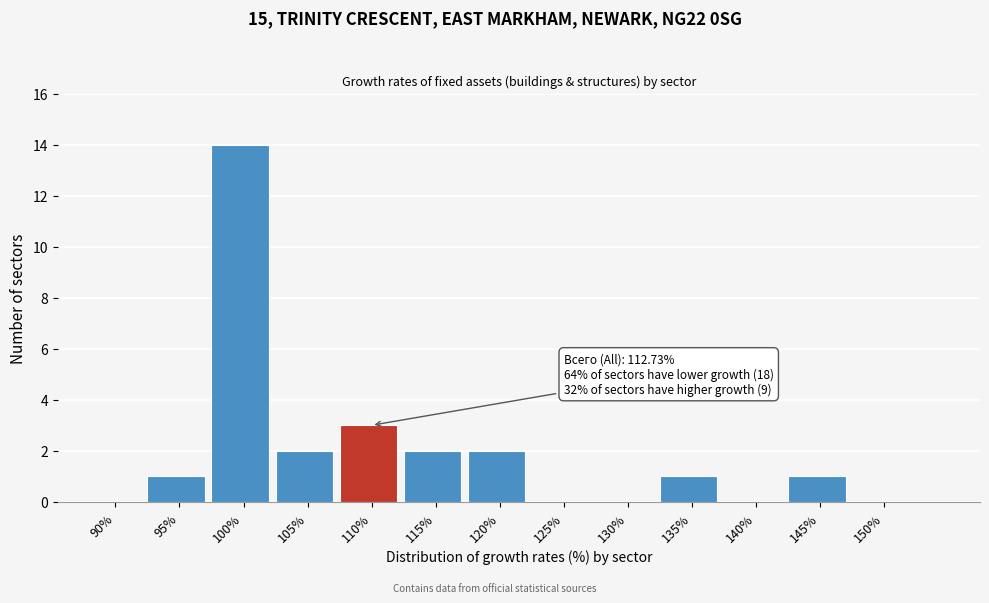

Reading right to left, what are all the values shown in this chart?

150%=0	145%=1	140%=0	135%=1	130%=0	125%=0	120%=2	115%=2	110%=3	105%=2	100%=14	95%=1	90%=0